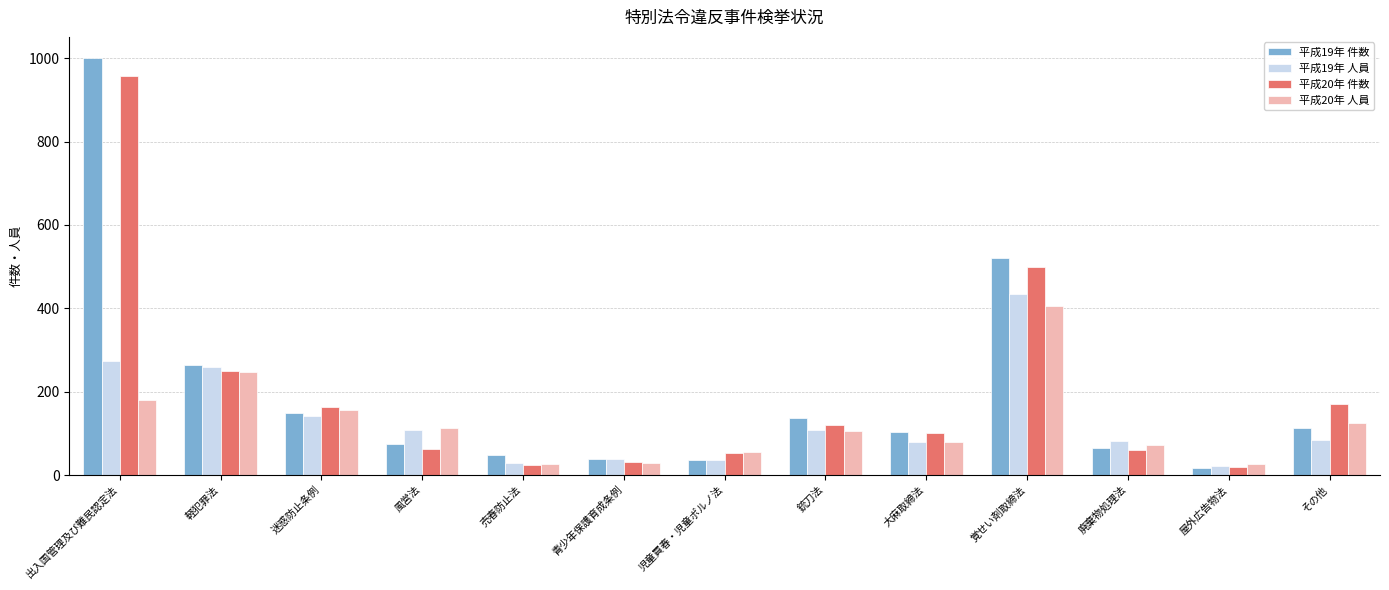

Is the value of 平成20年 人員 at 屋外広告物法 greater than the value of 平成20年 件数 at 軽犯罪法?

No